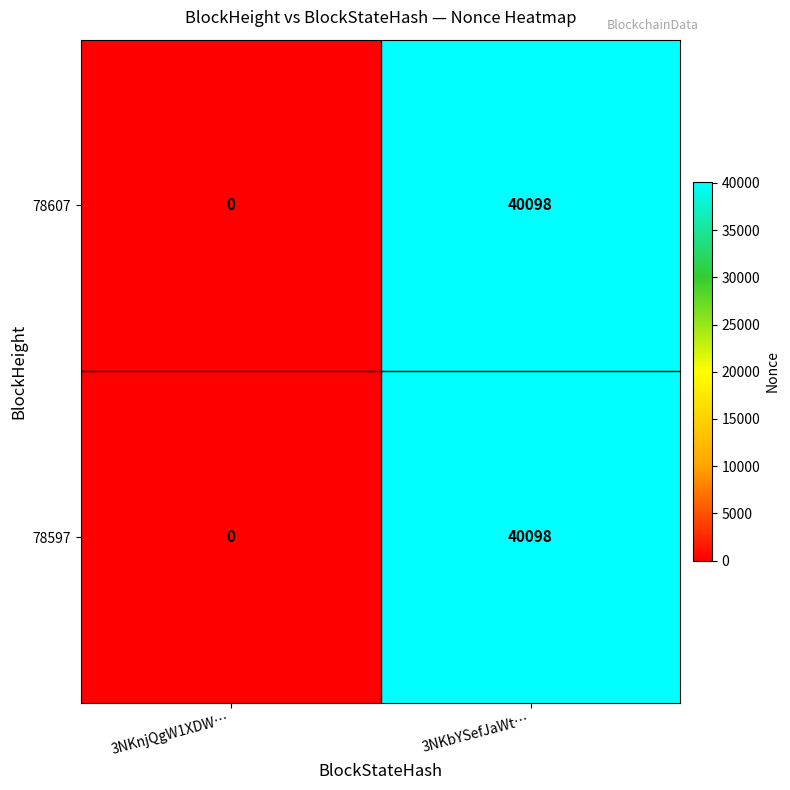

How many categories are shown in the chart?

2